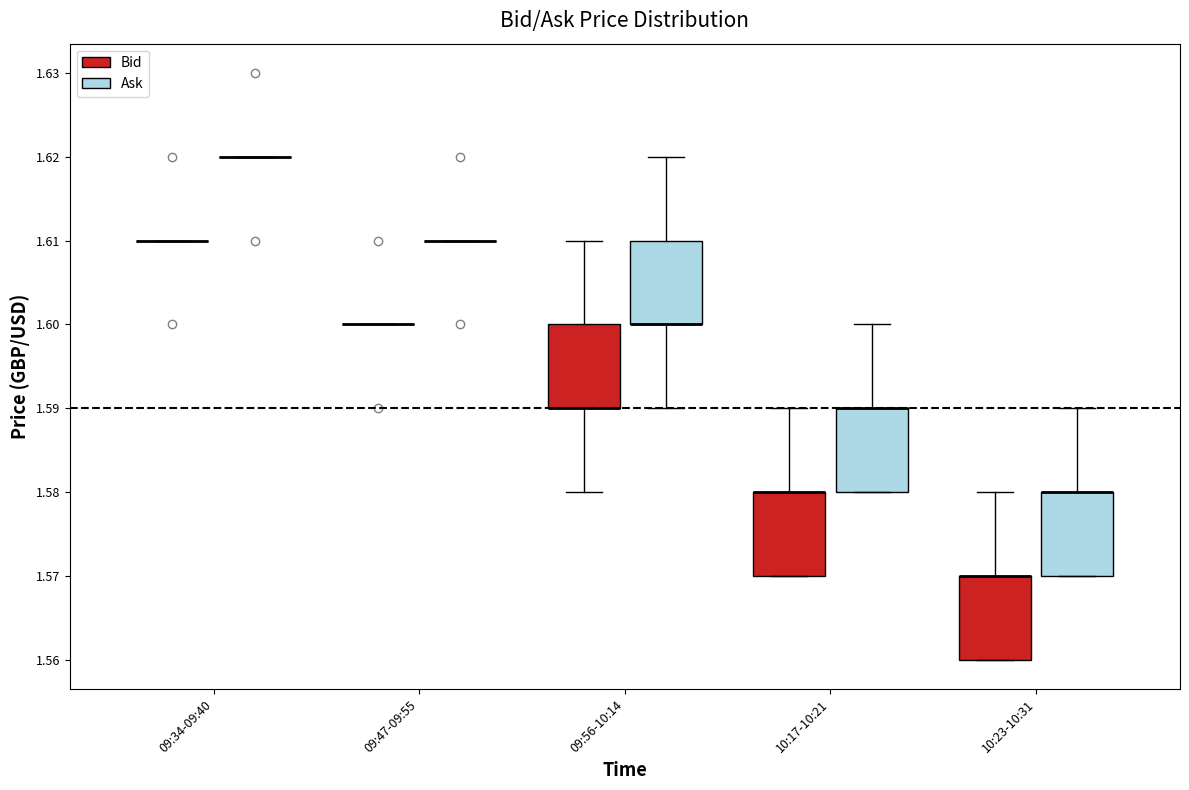

Reading left to right, read every box against the y-axis: the position of its median line, the range the box covers, and the ends of its whiskers. The values are not printed on the chart, so give them approximately, as read against the axis.

09:34-09:40 (Bid): box collapsed to a line at 1.61, whiskers 1.61 to 1.61
09:34-09:40 (Ask): box collapsed to a line at 1.62, whiskers 1.62 to 1.62
09:47-09:55 (Bid): box collapsed to a line at 1.60, whiskers 1.60 to 1.60
09:47-09:55 (Ask): box collapsed to a line at 1.61, whiskers 1.61 to 1.61
09:56-10:14 (Bid): median 1.59 (drawn on the box's lower edge), box 1.59 to 1.60, whiskers 1.58 to 1.61
09:56-10:14 (Ask): median 1.60 (drawn on the box's lower edge), box 1.60 to 1.61, whiskers 1.59 to 1.62
10:17-10:21 (Bid): median 1.58 (drawn on the box's upper edge), box 1.57 to 1.58, whiskers 1.57 to 1.59
10:17-10:21 (Ask): median 1.59 (drawn on the box's upper edge), box 1.58 to 1.59, whiskers 1.58 to 1.60
10:23-10:31 (Bid): median 1.57 (drawn on the box's upper edge), box 1.56 to 1.57, whiskers 1.56 to 1.58
10:23-10:31 (Ask): median 1.58 (drawn on the box's upper edge), box 1.57 to 1.58, whiskers 1.57 to 1.59